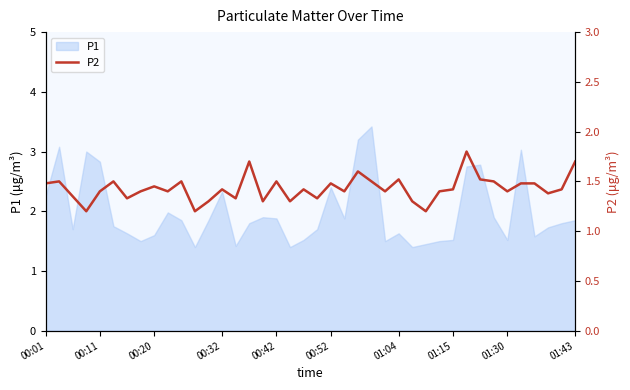

What is the highest value of the P1 series?

3.4